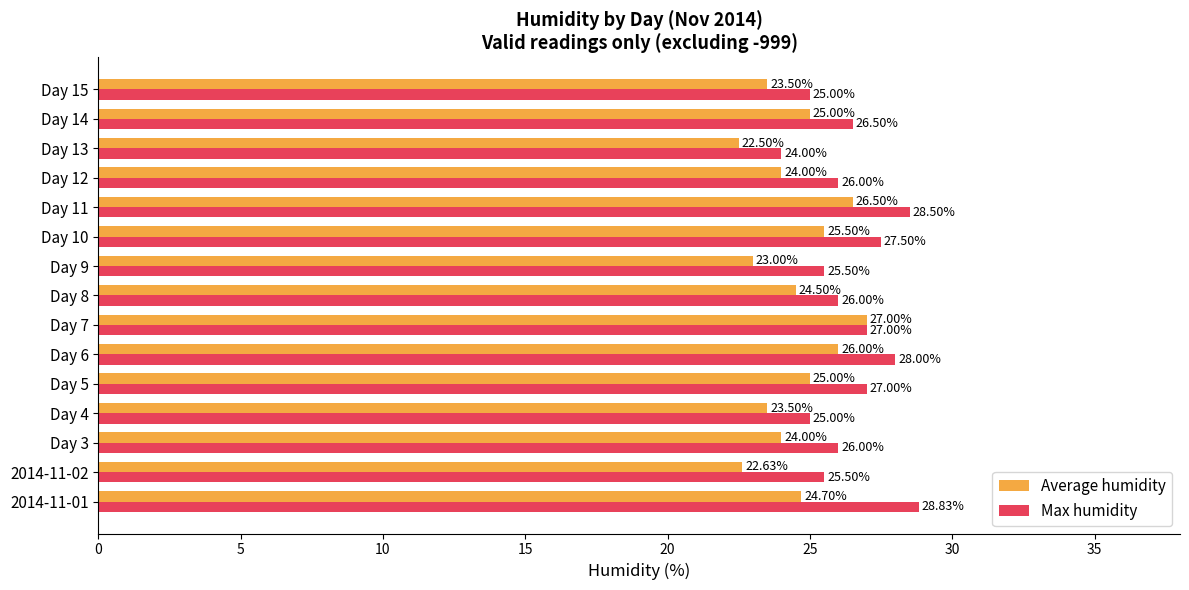

What is the maximum value shown in the chart?

28.8